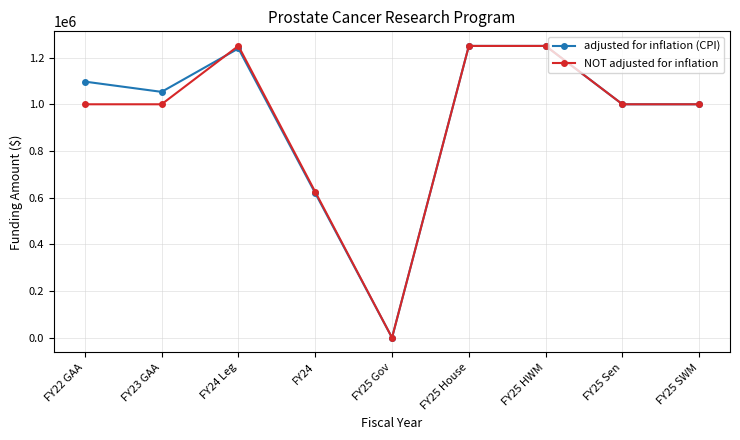

What is the label of the 9th point from the left?

FY25 SWM